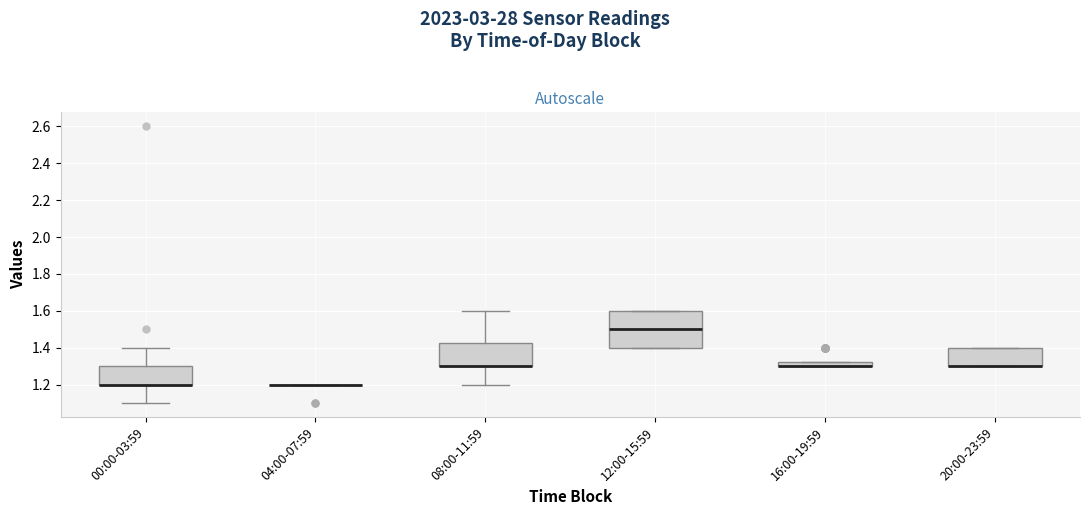

Comparing the boxes themselves (not the whiskers), which one is the tallest?

12:00-15:59